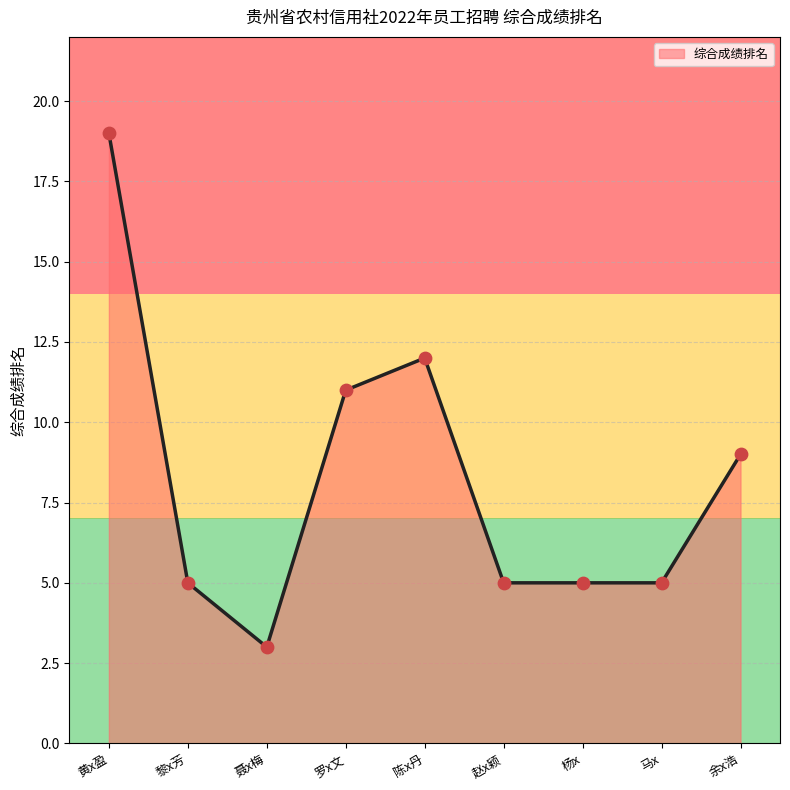

What is the change in value from 黄x盈 to 罗x文?

-8